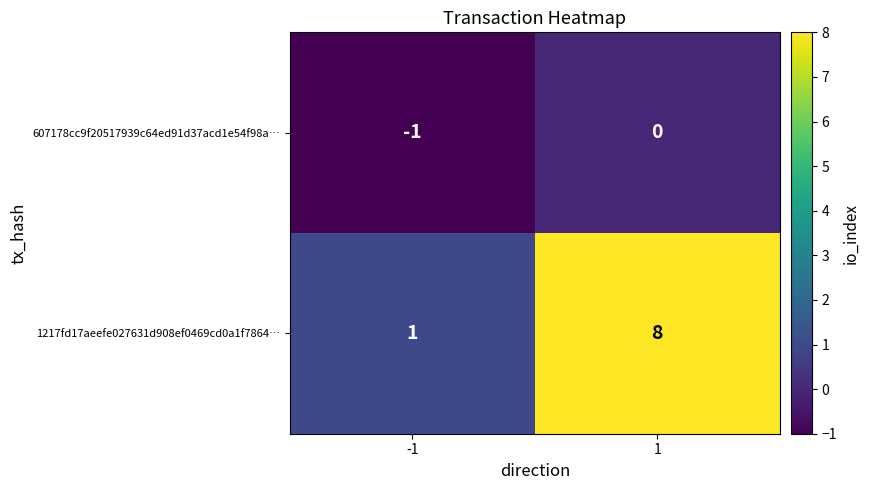

At how many categories does at least one series exceed 3?

1